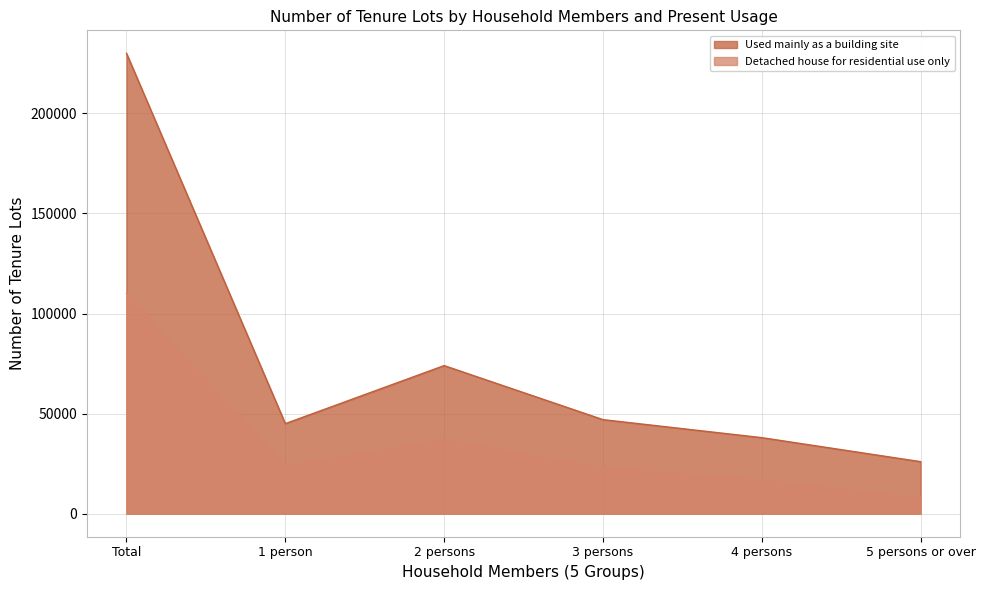

True or false: Used mainly as a building site and Detached house for residential use only intersect in this chart.

False